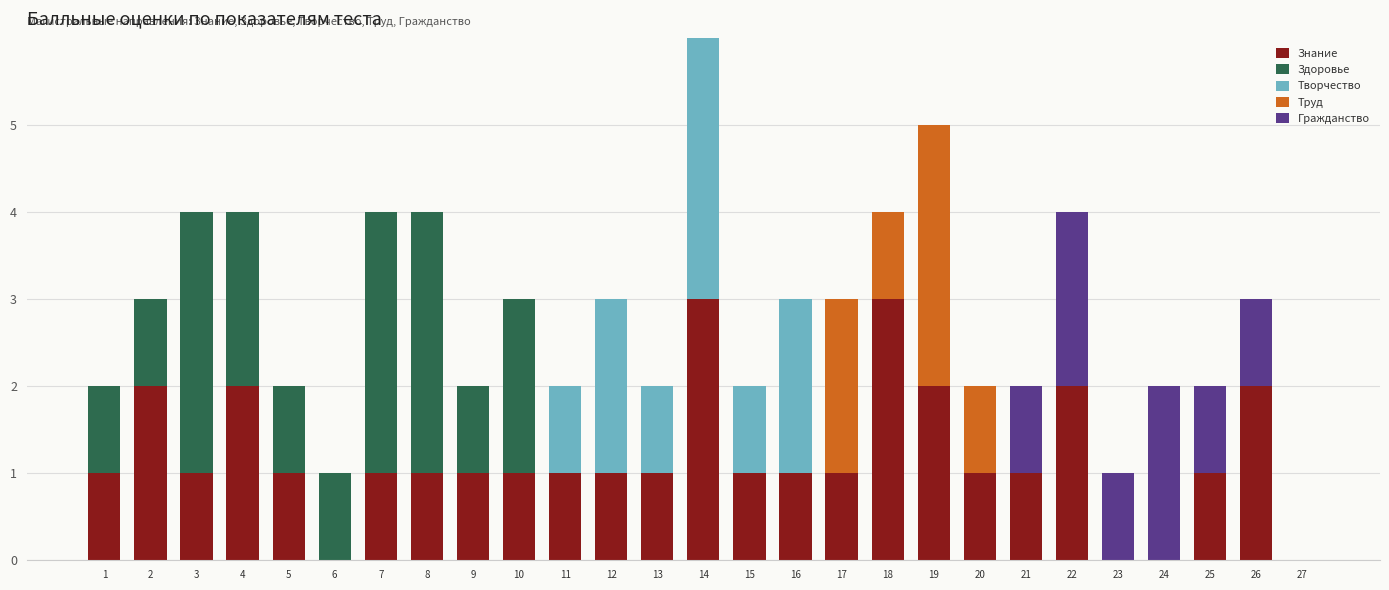

At which category is the sum across all series the highest?

14